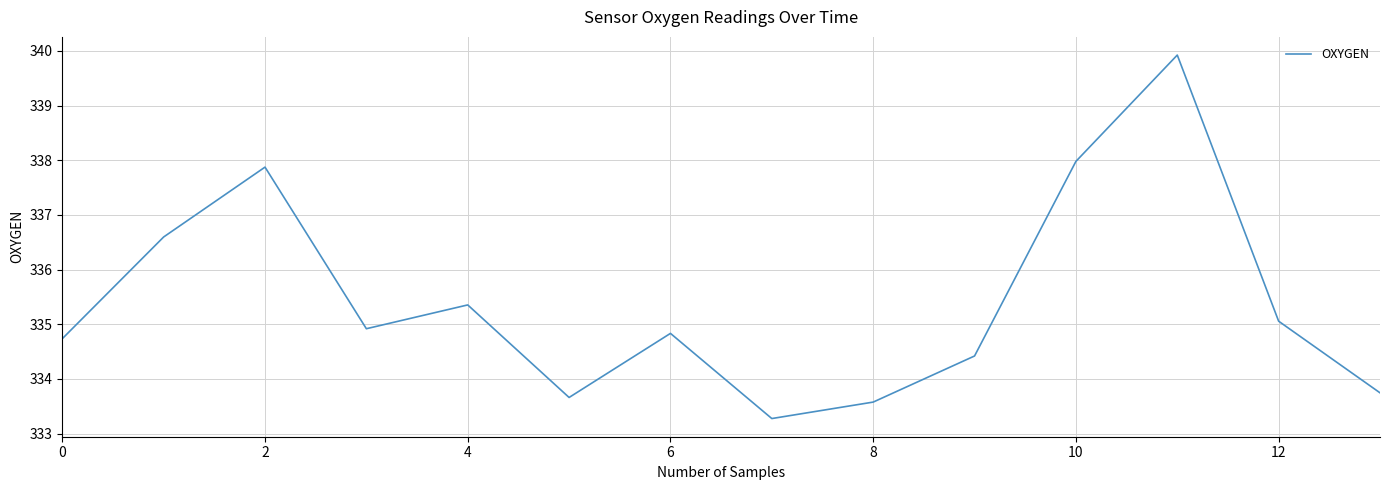

What is the maximum value shown in the chart?

339.9